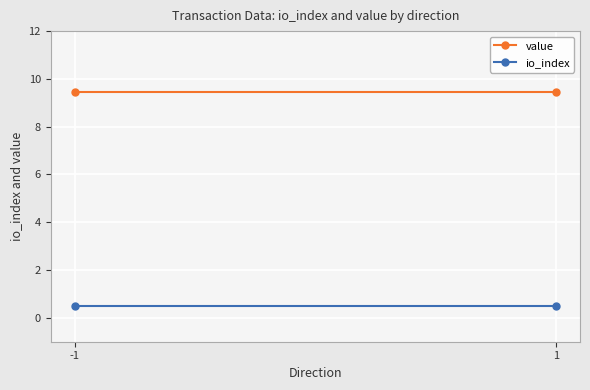

What are all the series names shown in the legend?

value, io_index